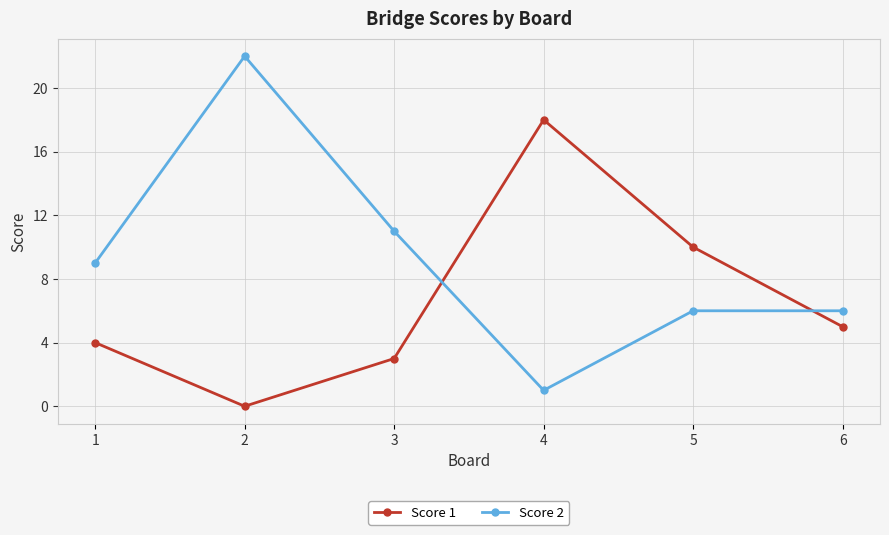

Which label corresponds to the smallest value in the chart?

2